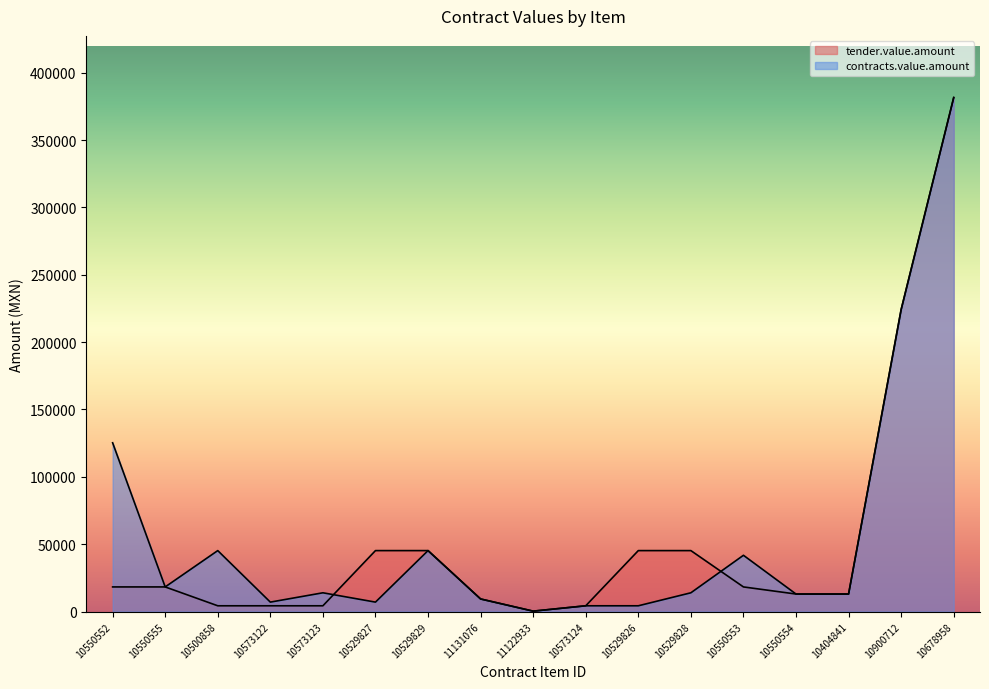

Reading right to left, what are all the values shown in this chart?

tender.value.amount: 381558.8	224193.2	12992.0	12992.0	18270.0	45240.0	45240.0	4267.6	289.5	9330.9	45240.0	45240.0	4267.6	4267.6	4267.6	18270.0	18270.0
contracts.value.amount: 381558.8	224193.2	12992.0	12992.0	41760.0	13920.0	4267.6	4267.6	289.5	9330.9	45240.0	6994.8	13920.0	6994.8	45240.0	18270.0	125280.0